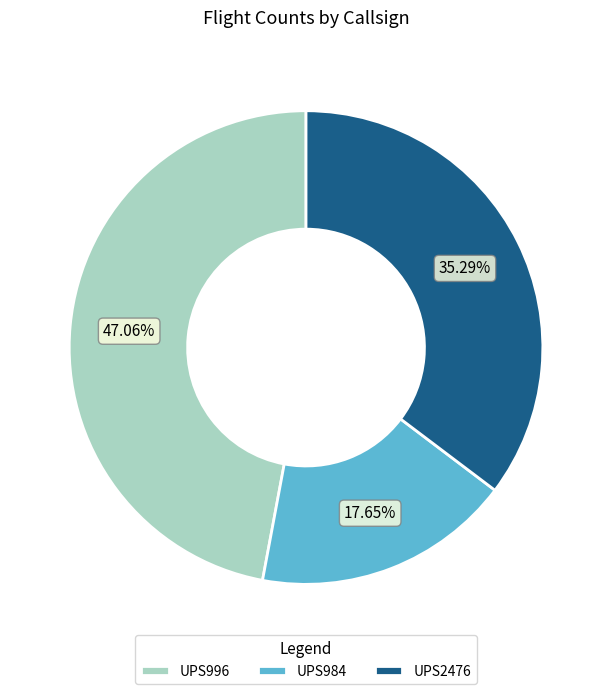

Is the sum of UPS2476 and UPS984 greater than half?

Yes